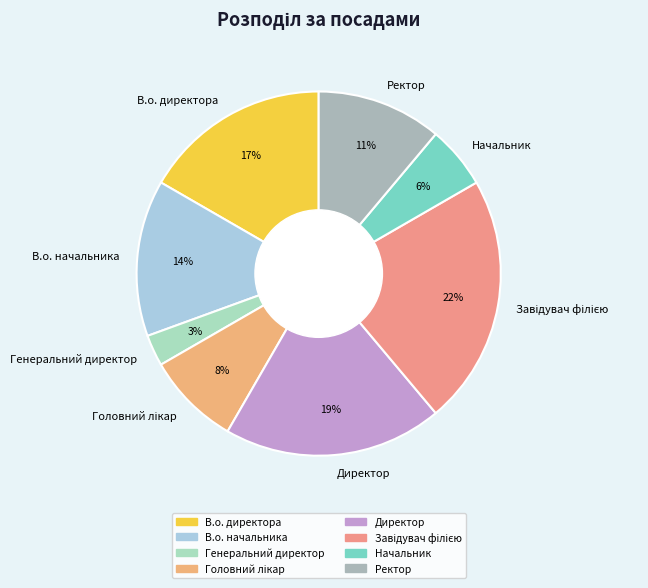

Is there any slice that represents more than half of the pie?

No